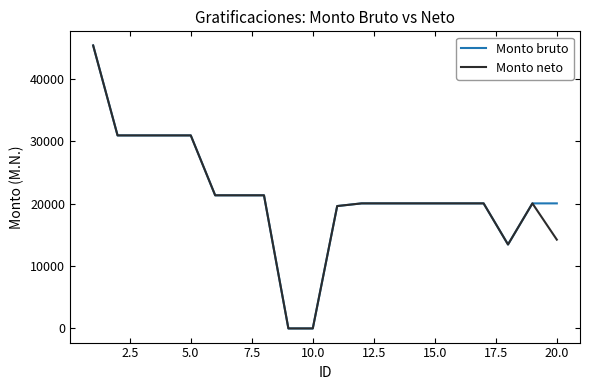

What is the greatest value displayed?

45408.3